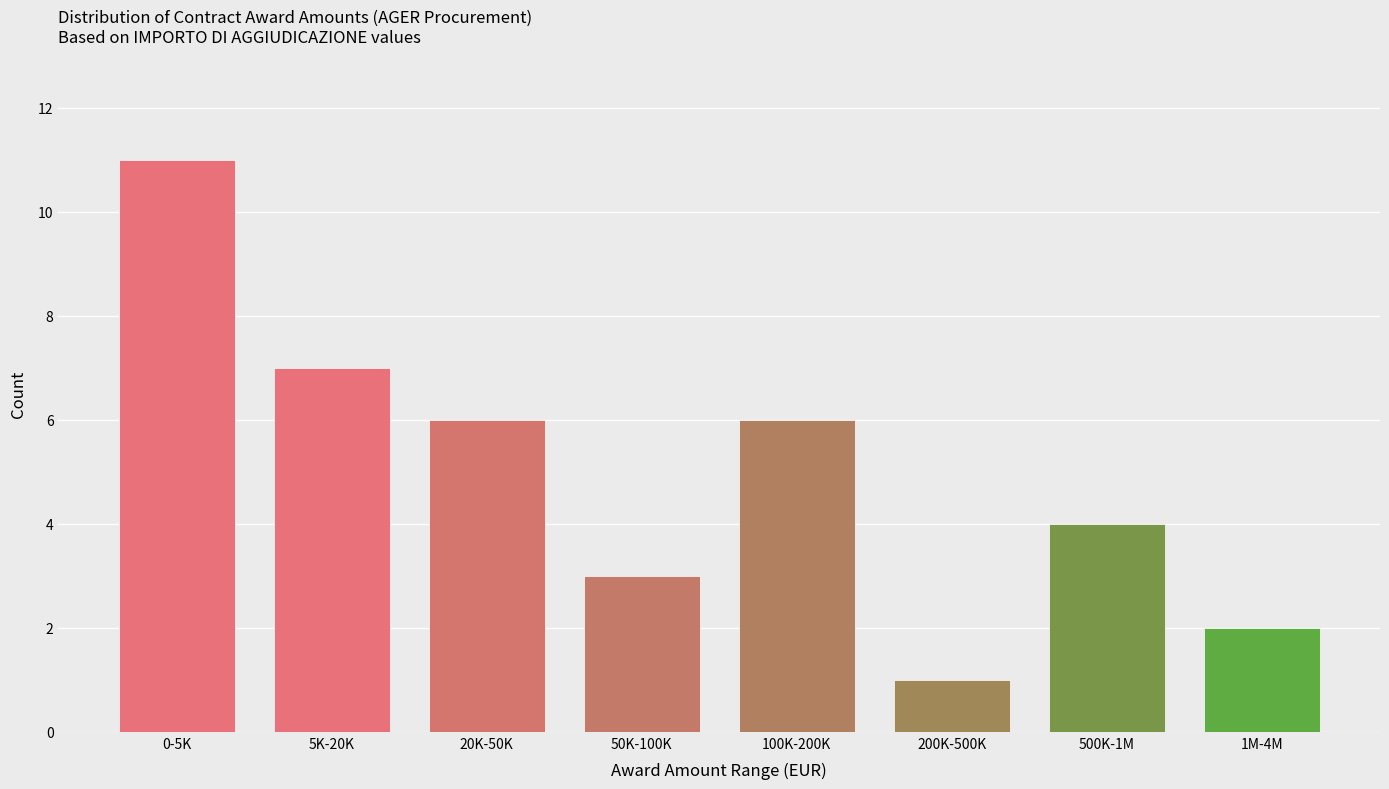

Reading left to right, extract all data points from this chart.

0-5K=11	5K-20K=7	20K-50K=6	50K-100K=3	100K-200K=6	200K-500K=1	500K-1M=4	1M-4M=2